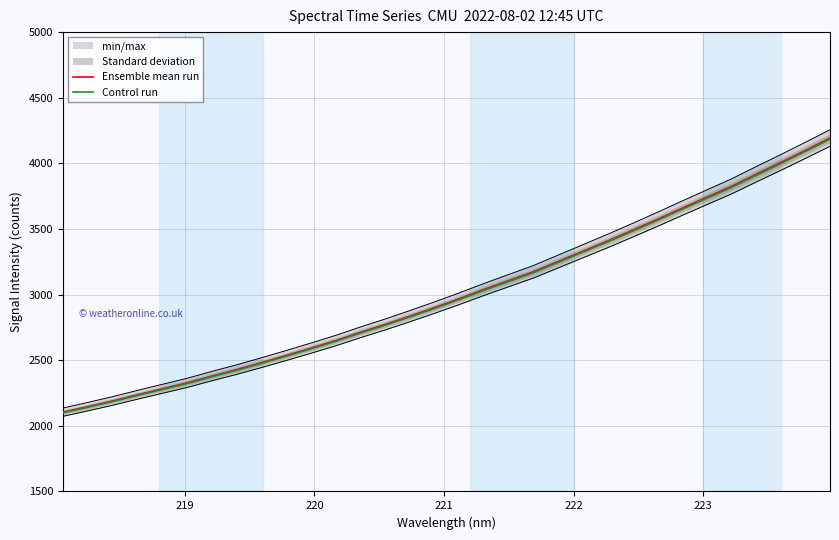

What is the minimum value for Ensemble mean run?

2104.4